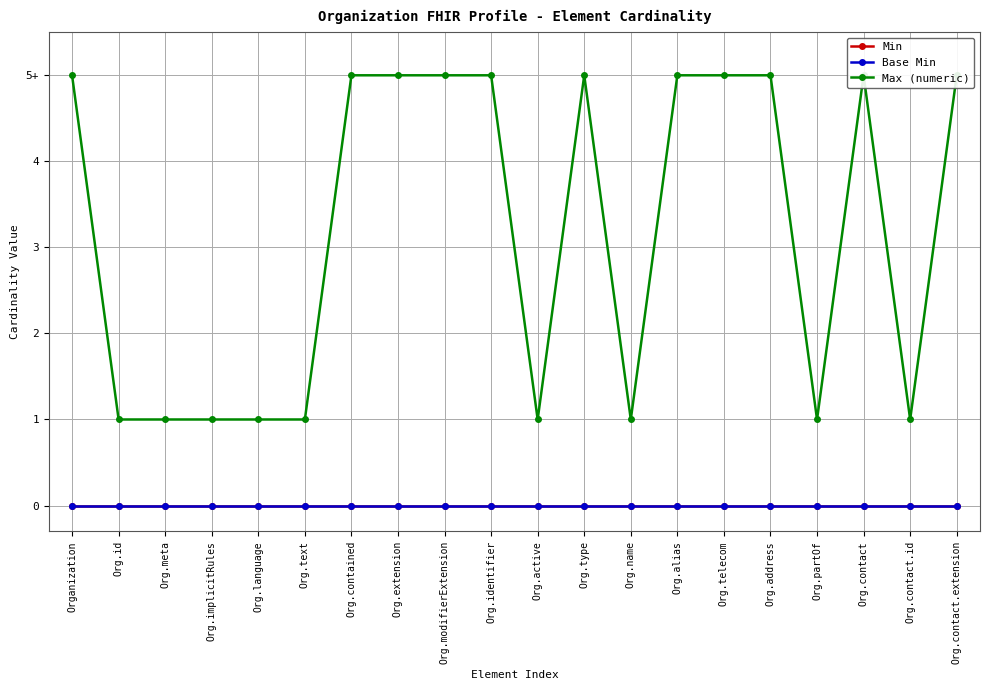

What is the total value across all series at Org.name?

1